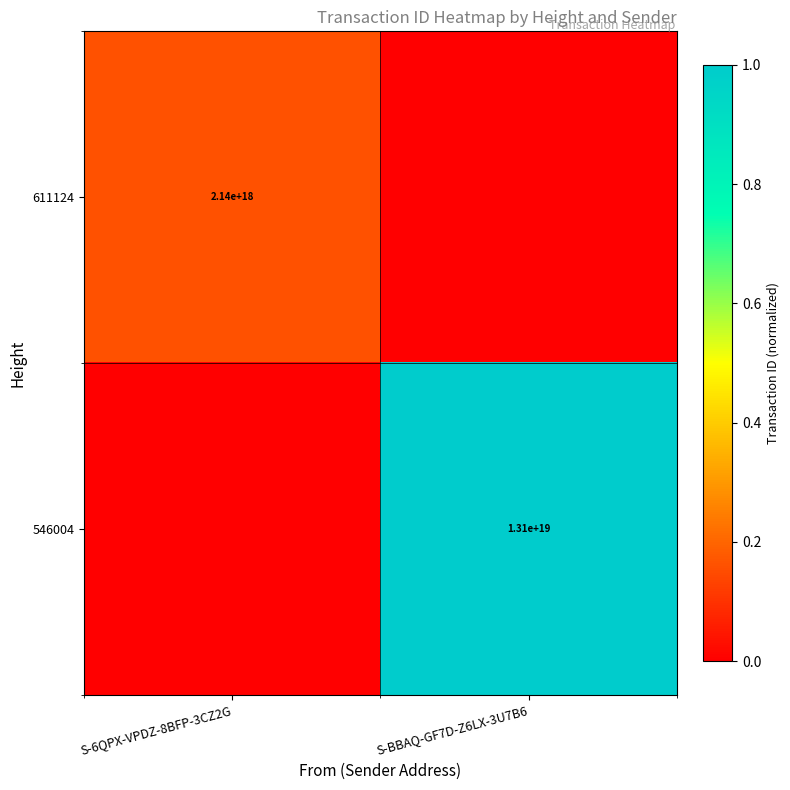

Is it true that 546004 equals 6827467394740541440 at S-BBAQ-GF7D-Z6LX-3U7B6?

False